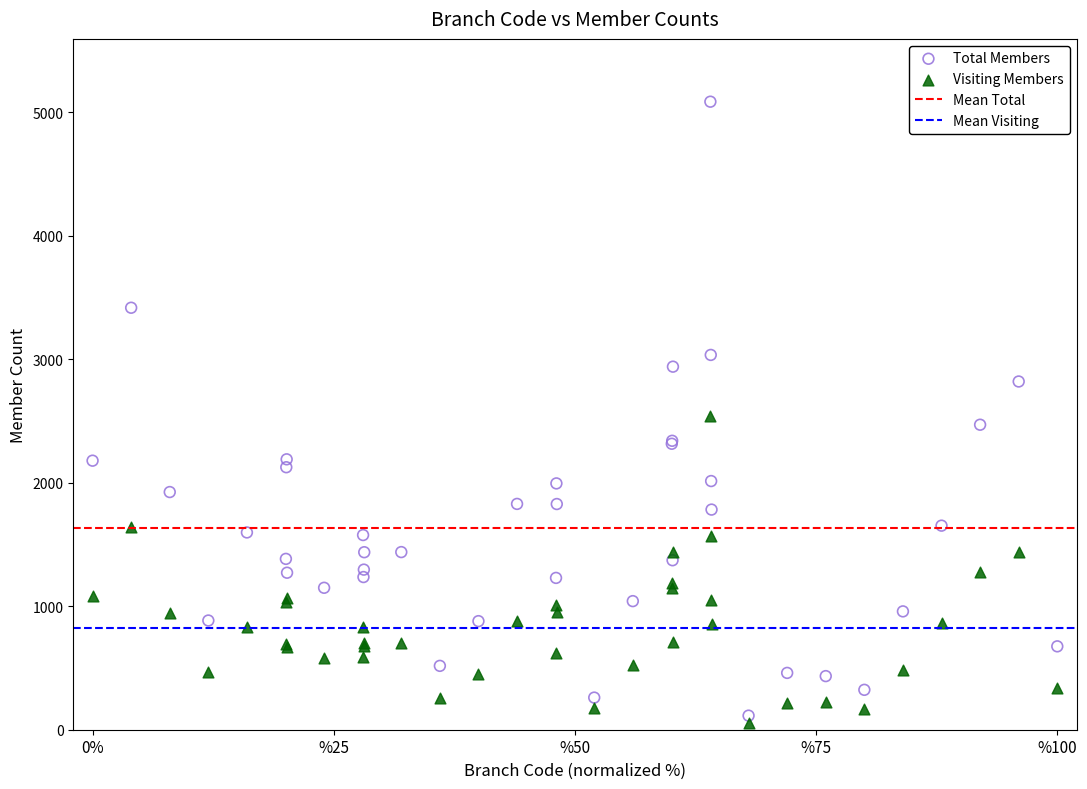

Which series contains the highest Y value?

Total Members